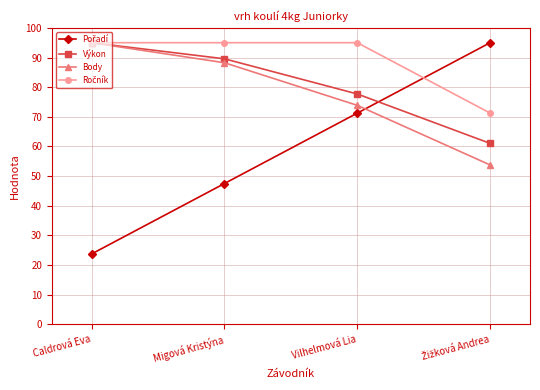

True or false: Body has more than 1 interior local peaks.

False